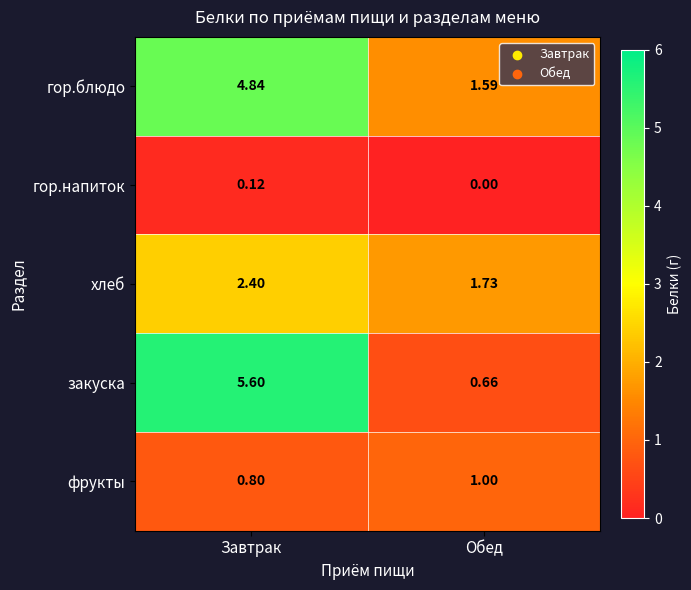

At how many categories does at least one series exceed 2?

1